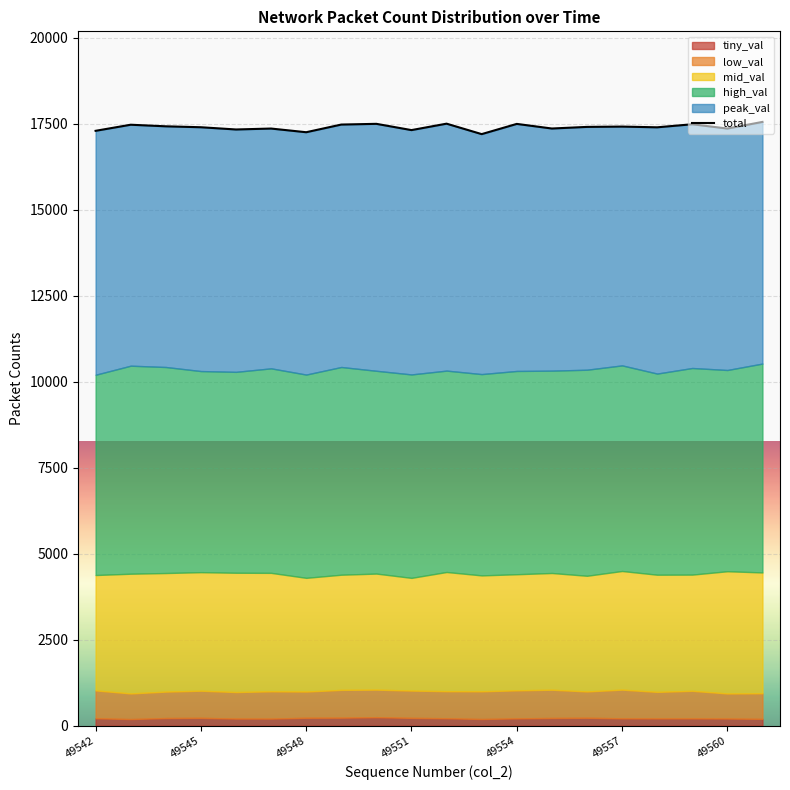

What is the difference between the second highest and second lowest values?

249